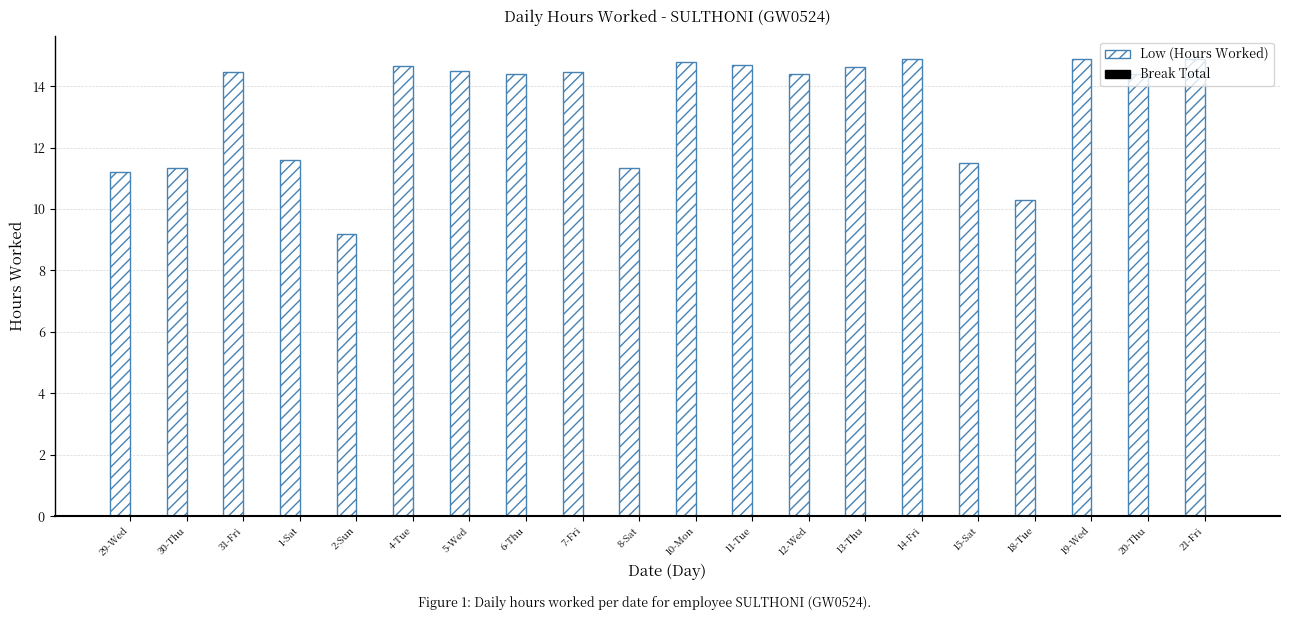

Where does the data first go above 14?

31-Fri